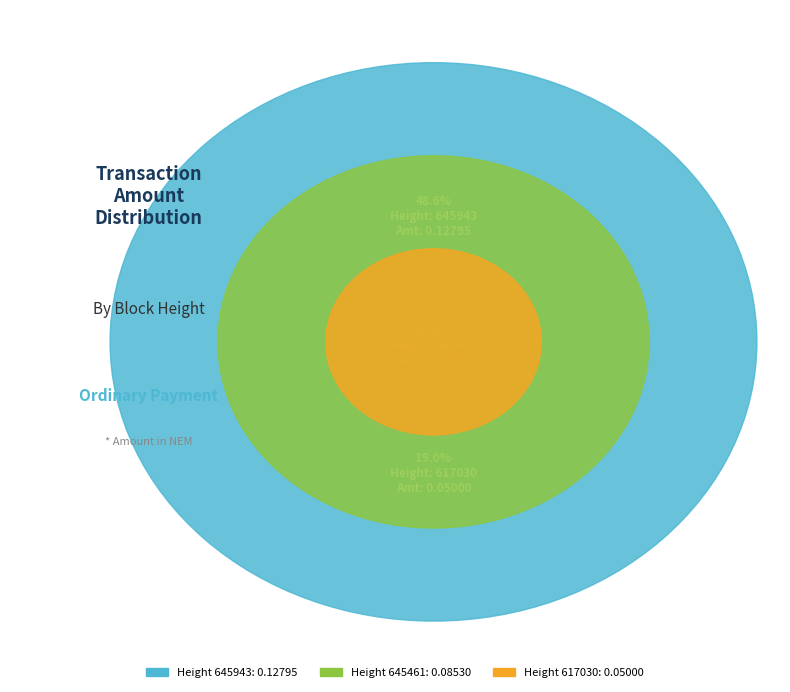

To the nearest percent, what is the difference between the 617030 and 645943 slice percentages?

30%